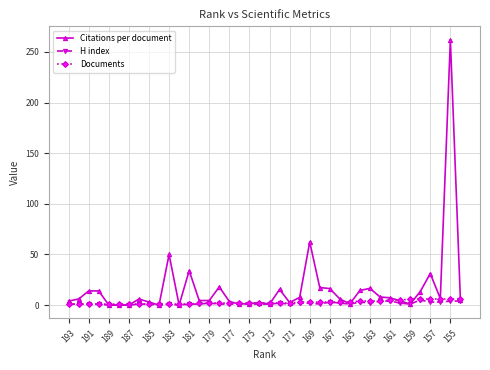

Which series has the largest total across all categories?

Citations per document